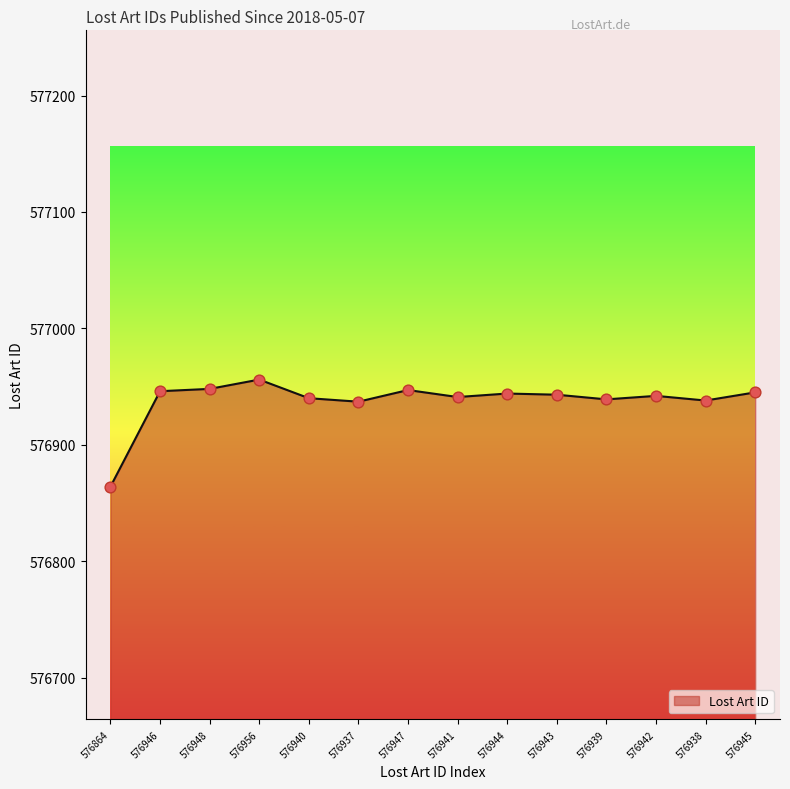

What is the change in value from 576941 to 576938?

-3